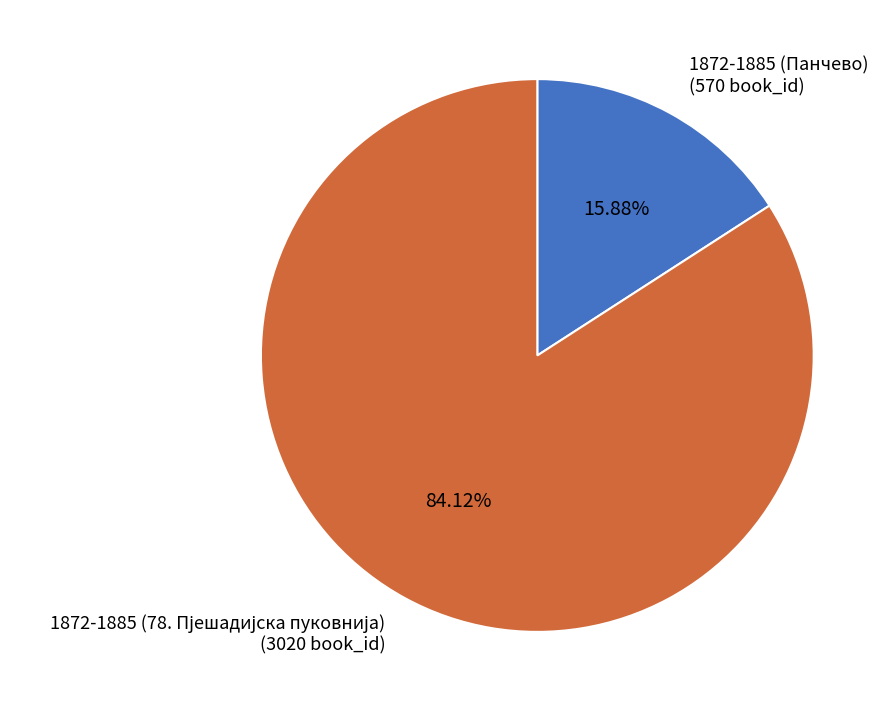

Is there any slice that represents more than half of the pie?

Yes